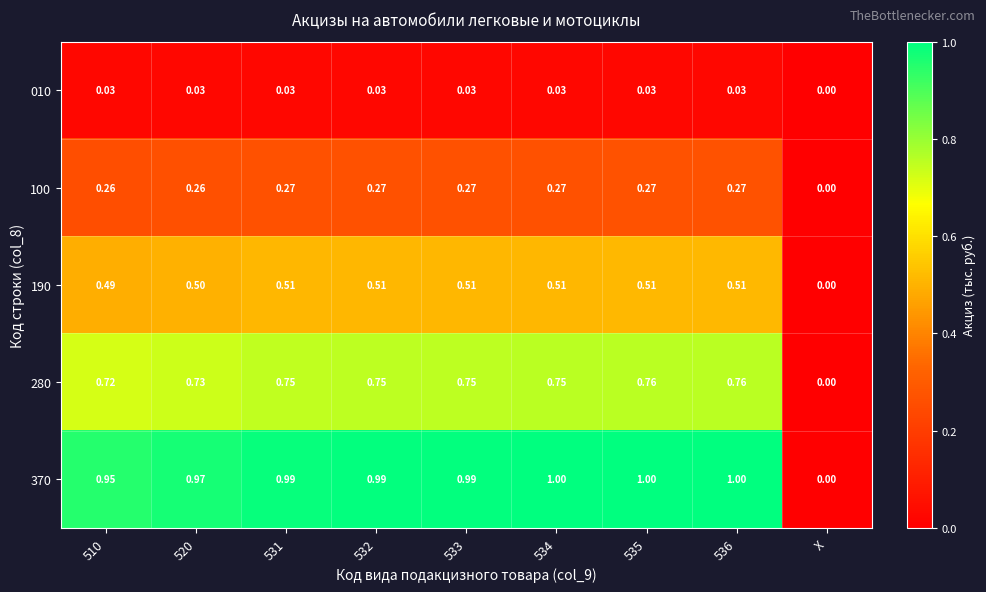

Which category has the lowest value across all series?

X